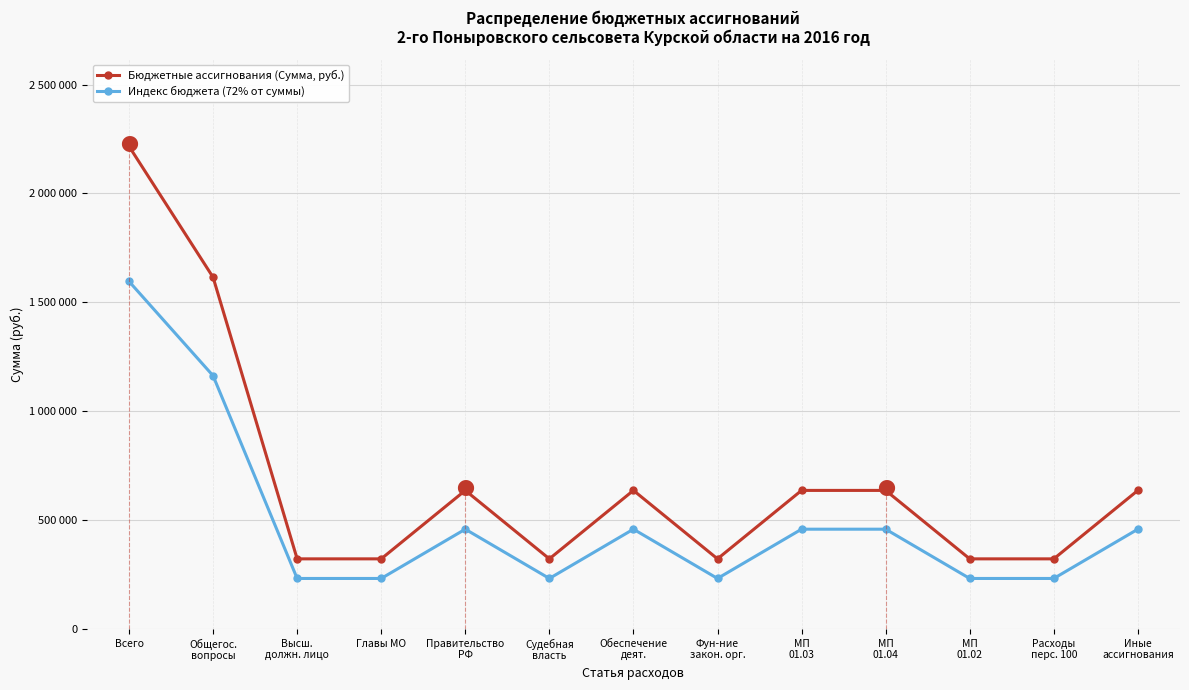

What are all the series names shown in the legend?

Бюджетные ассигнования (Сумма, руб.), Индекс бюджета (72% от суммы)